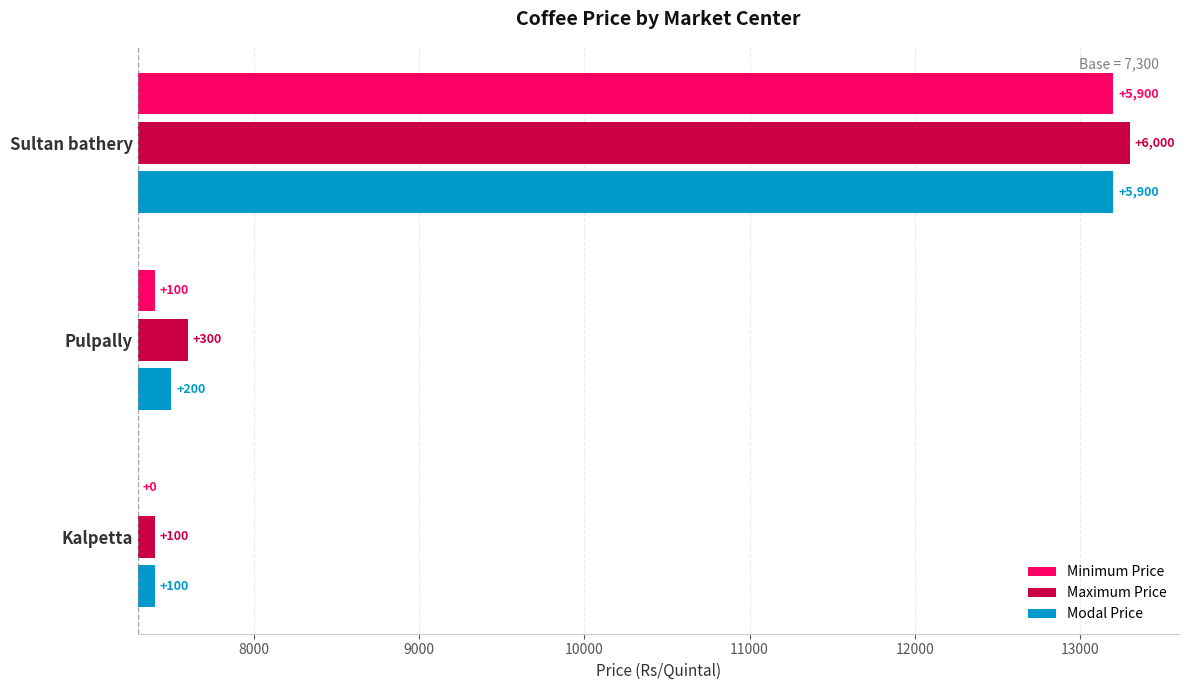

How many groups of bars are there?

3